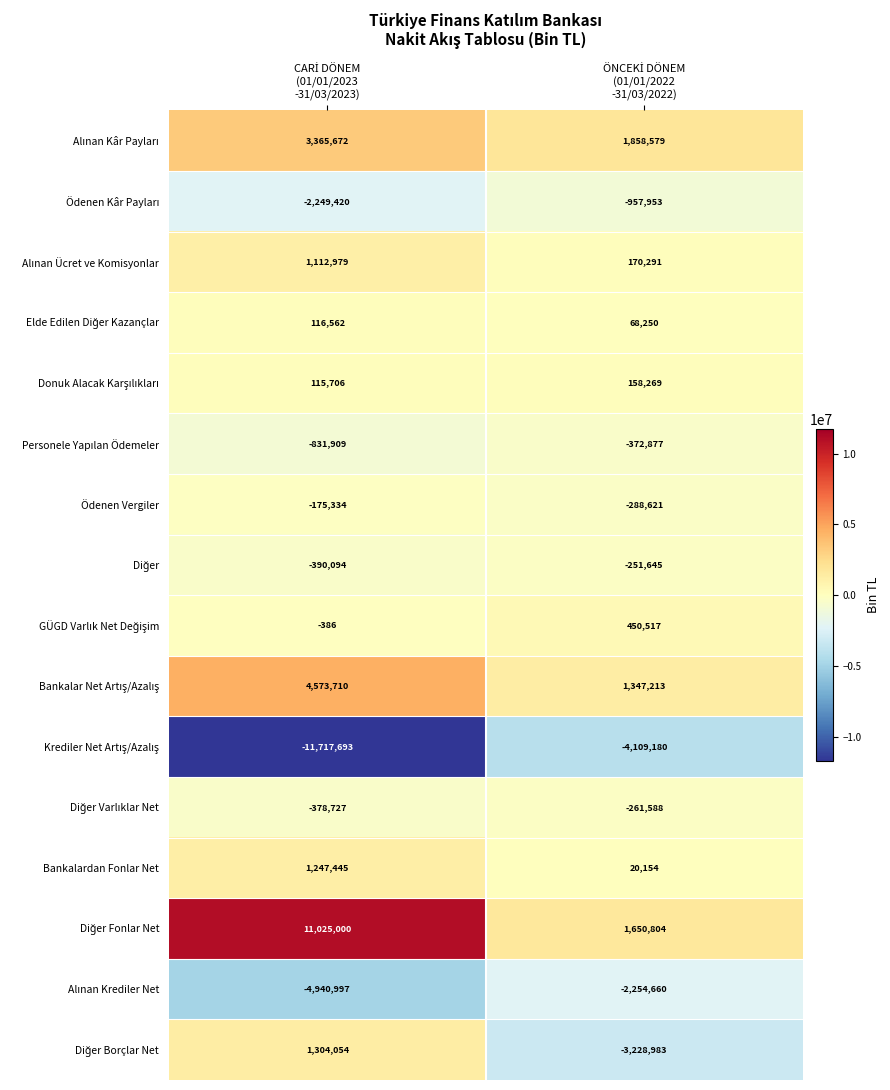

What is the minimum value shown in the chart?

-11717693